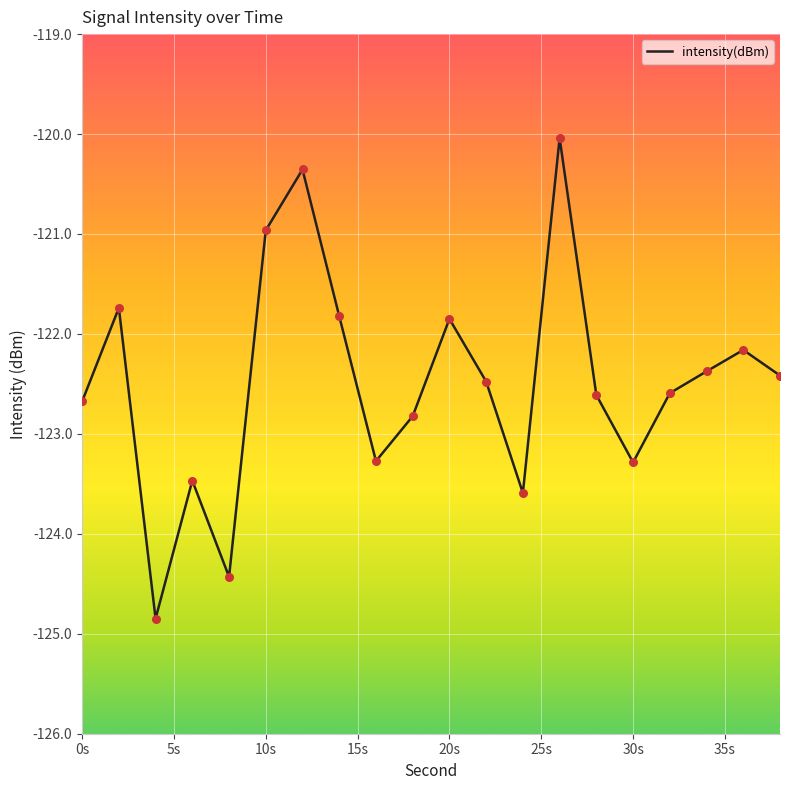

What is the difference between the maximum and minimum values?

4.8